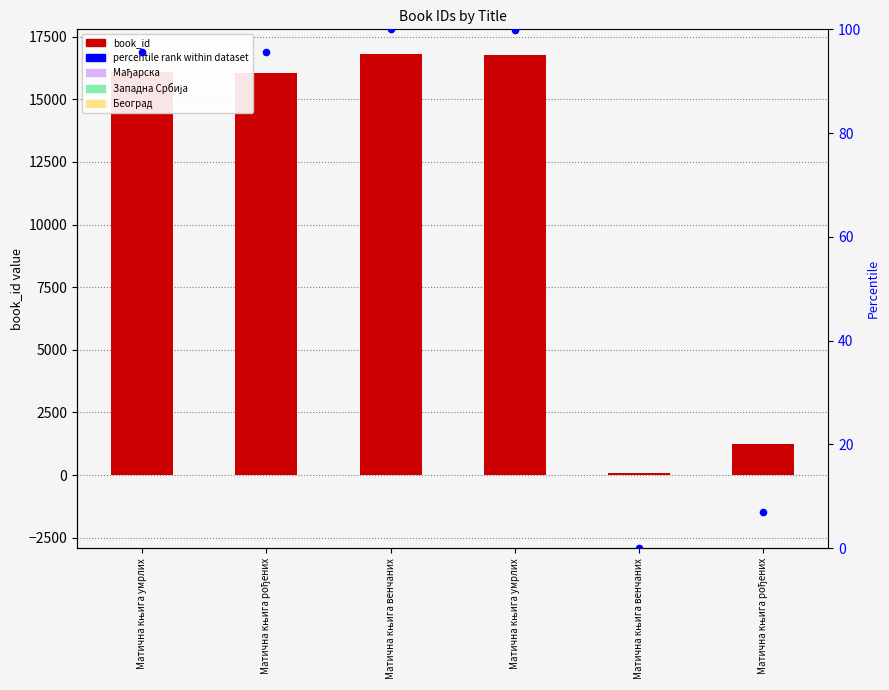

Is the value of book_id at Матична књига рођених greater than the value of percentile rank within dataset at Матична књига умрлих?

Yes